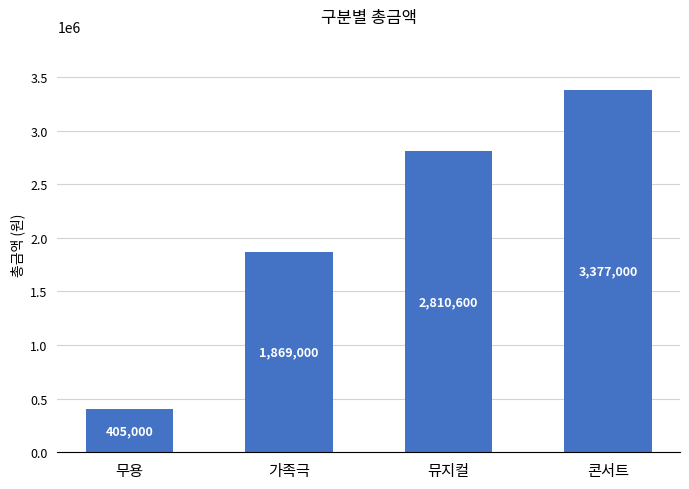

What is the ratio of the value at 콘서트 to the value at 뮤지컬?

1.2